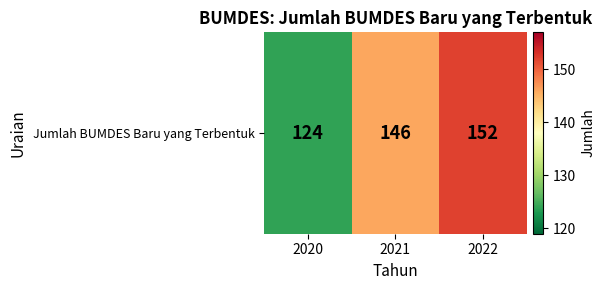

The value at 2020 is 124. True or false?

True